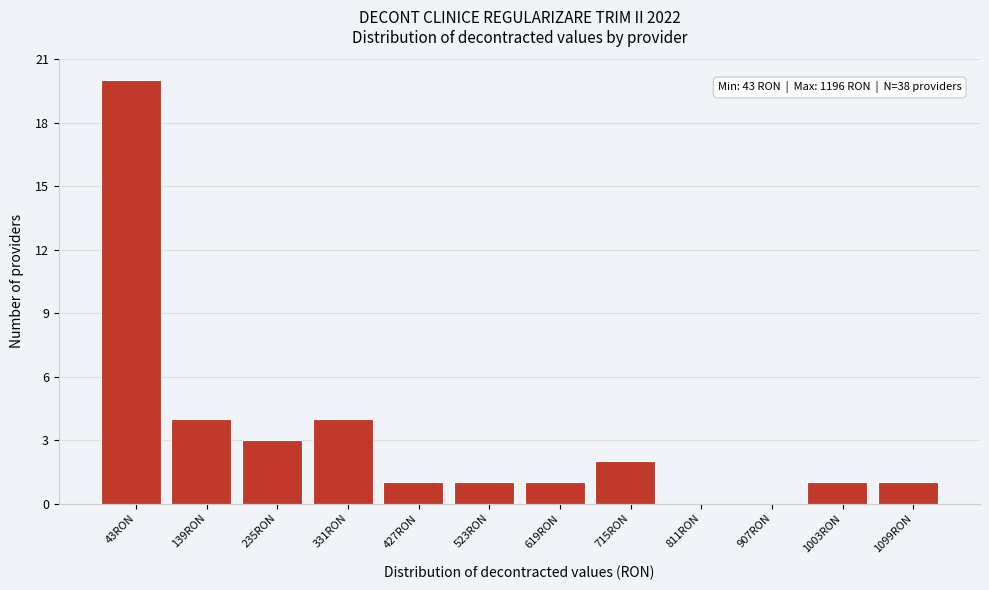

Is it true that the value at 331RON is 6?

False